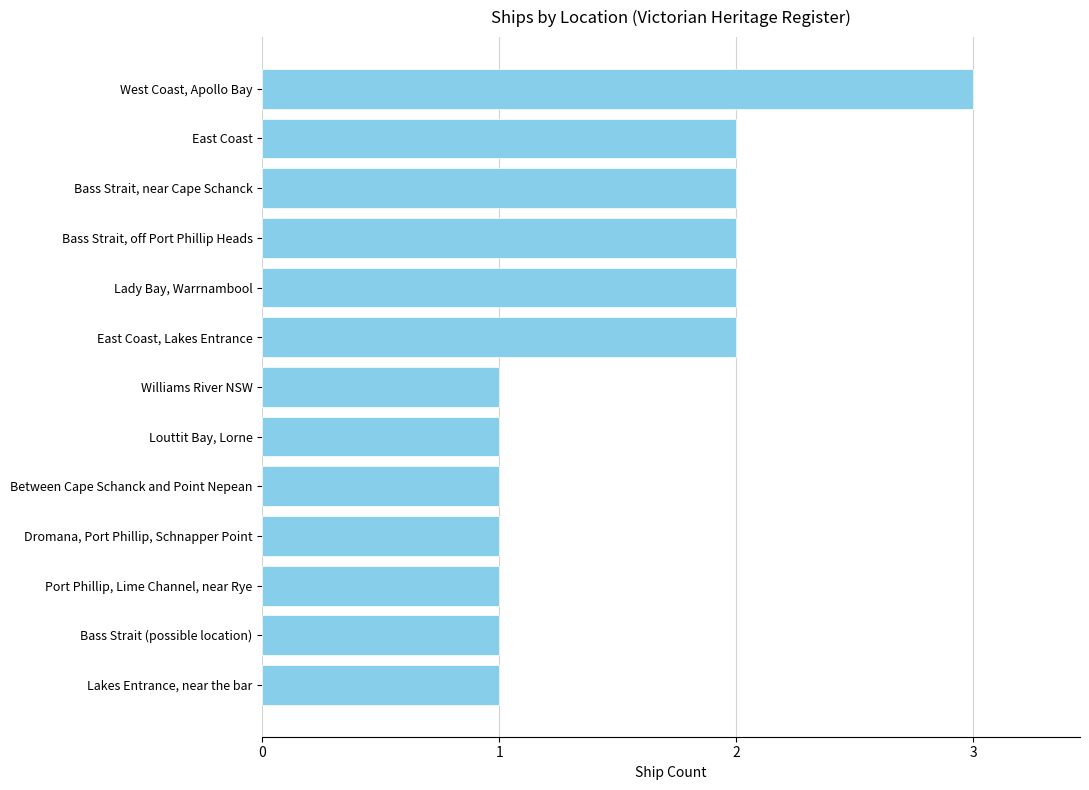

What is the smallest value displayed?

1